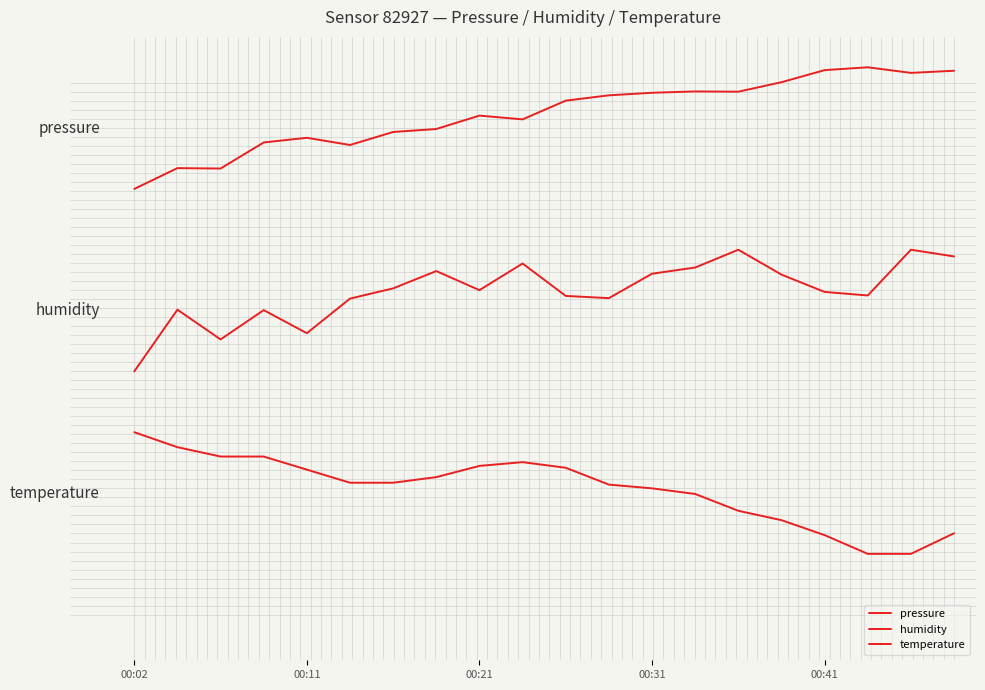

Is this an area chart (filled region under the line)?

No